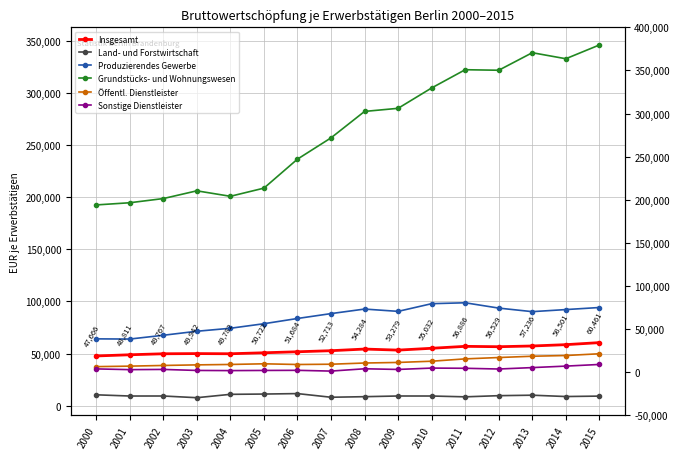

What is the value of the Öffentl. Dienstleister point at the 10th from the left?

41447